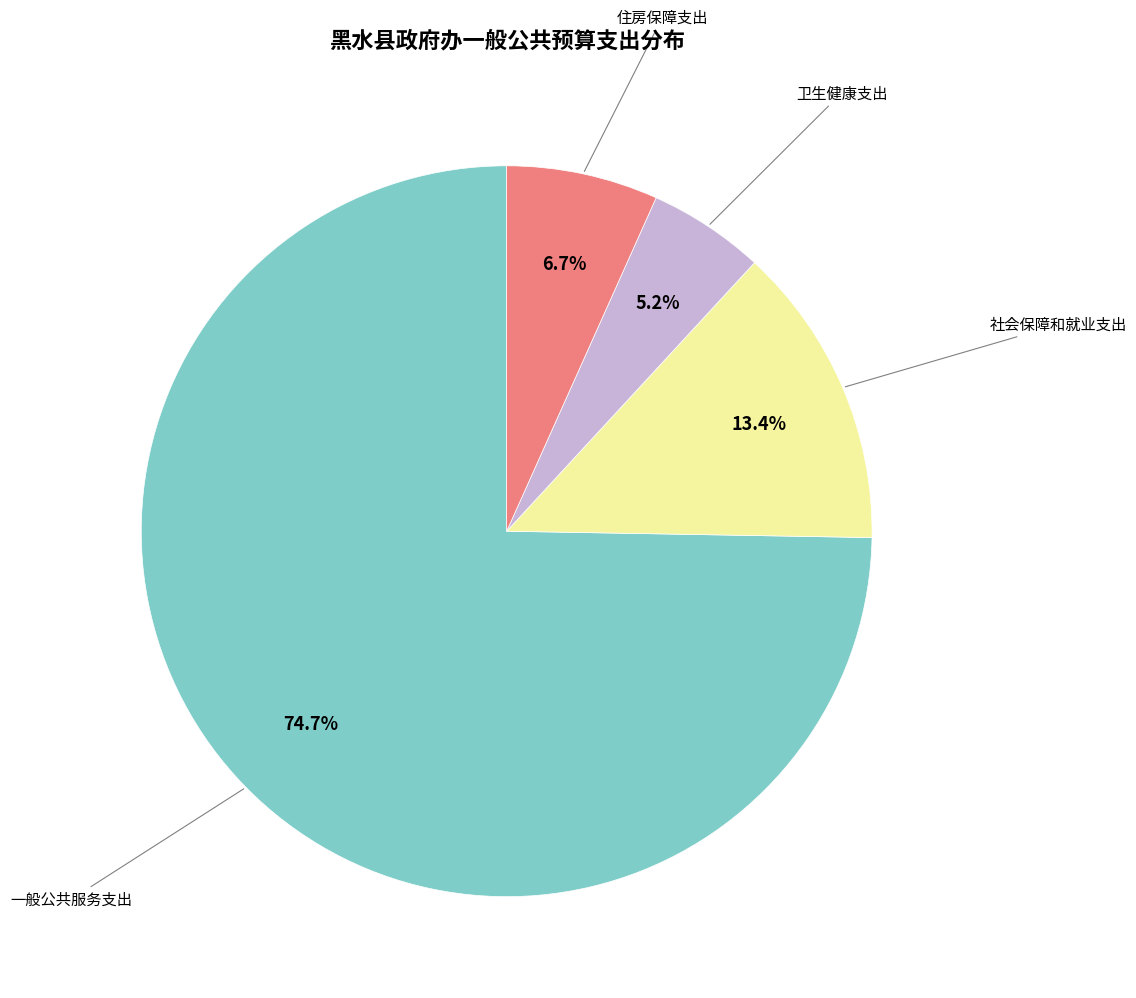

Does any single category account for the majority?

Yes